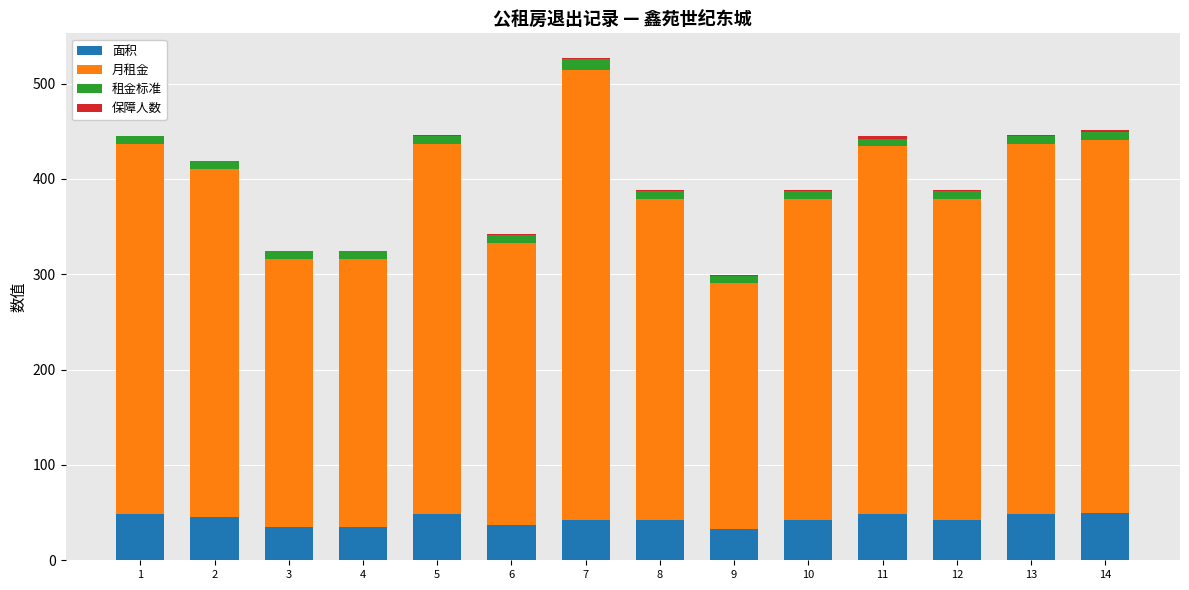

Does the chart contain stacked bars?

Yes